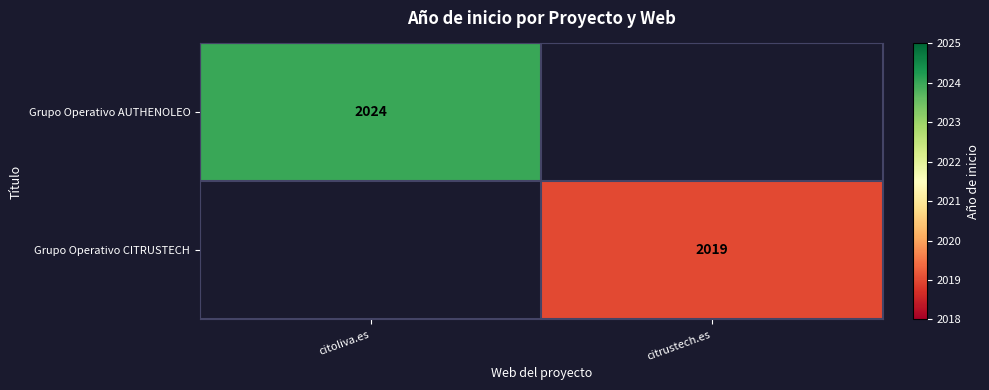

Which label corresponds to the largest value in the chart?

citoliva.es